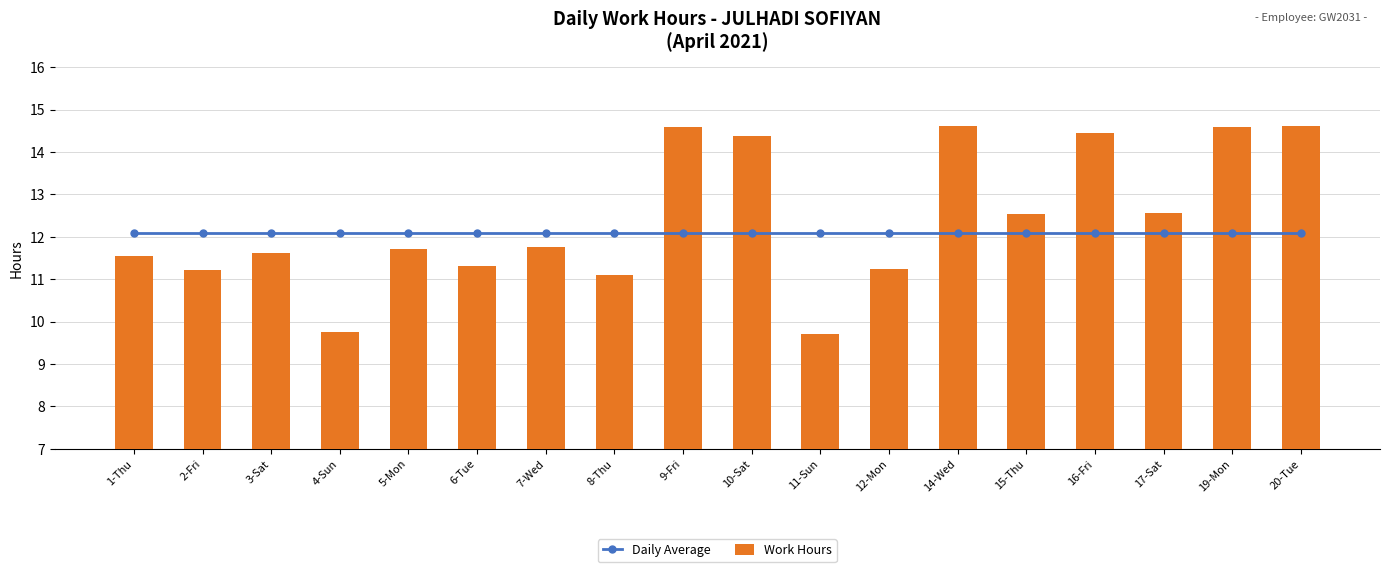

Which series has the largest total across all categories?

Work Hours